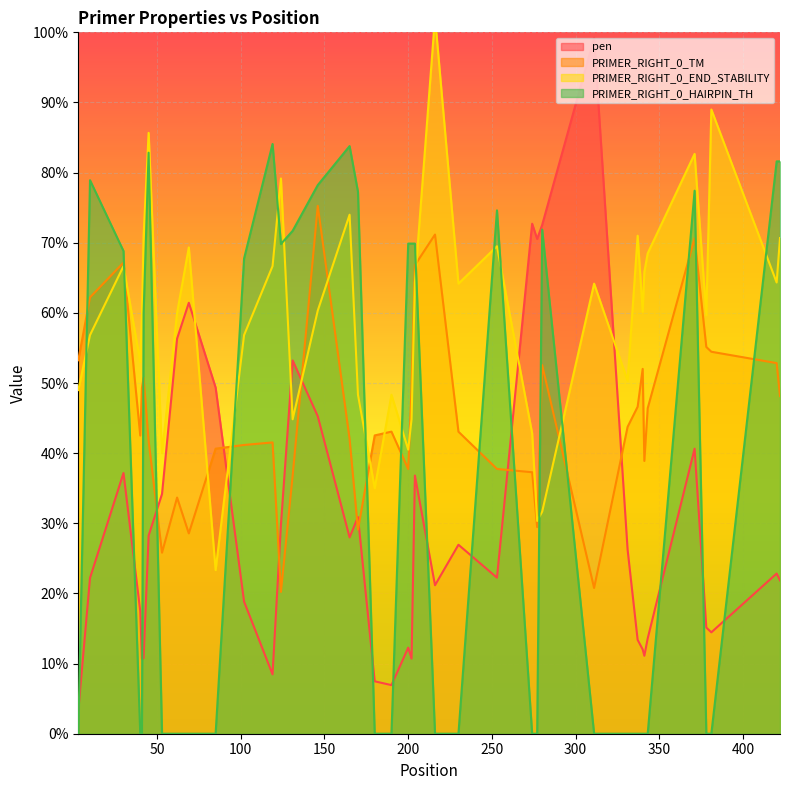

Does the chart display data point markers on the line(s)?

No